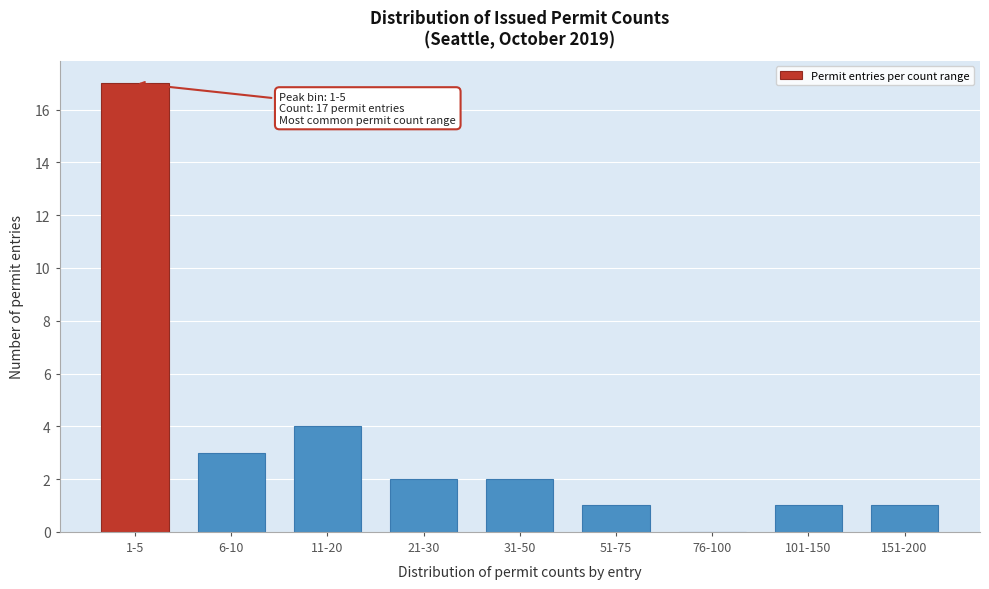

Reading right to left, what are all the values shown in this chart?

151-200=1	101-150=1	76-100=0	51-75=1	31-50=2	21-30=2	11-20=4	6-10=3	1-5=17